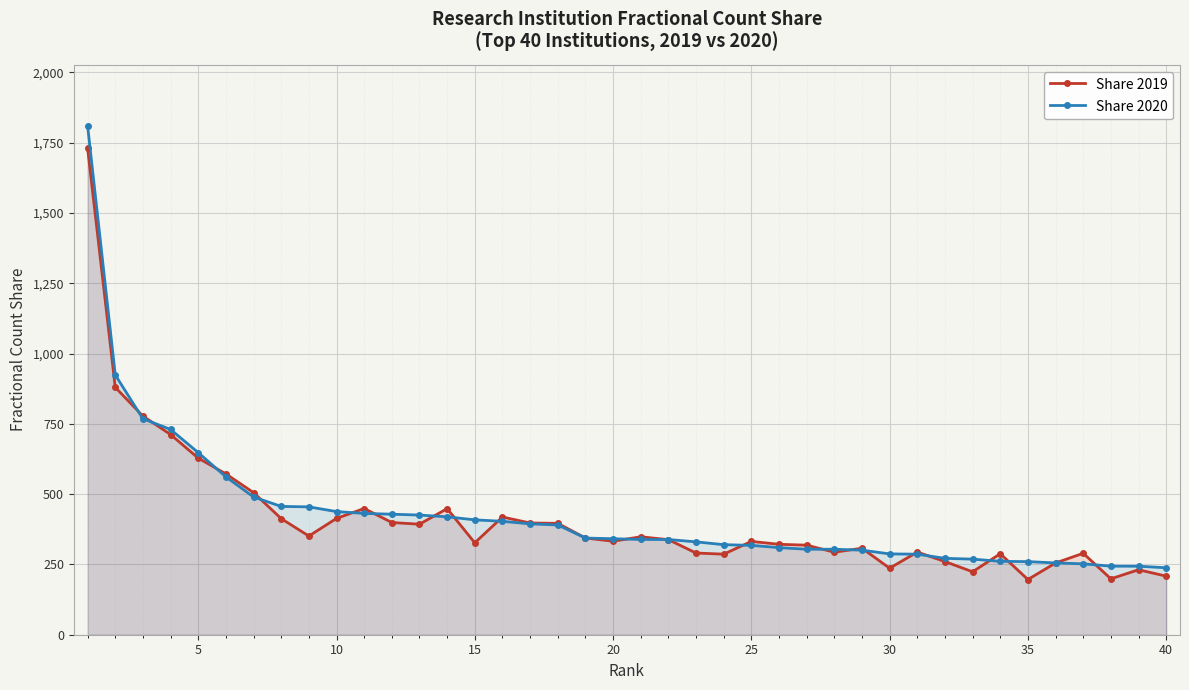

What is the maximum value for Share 2020?

1809.6